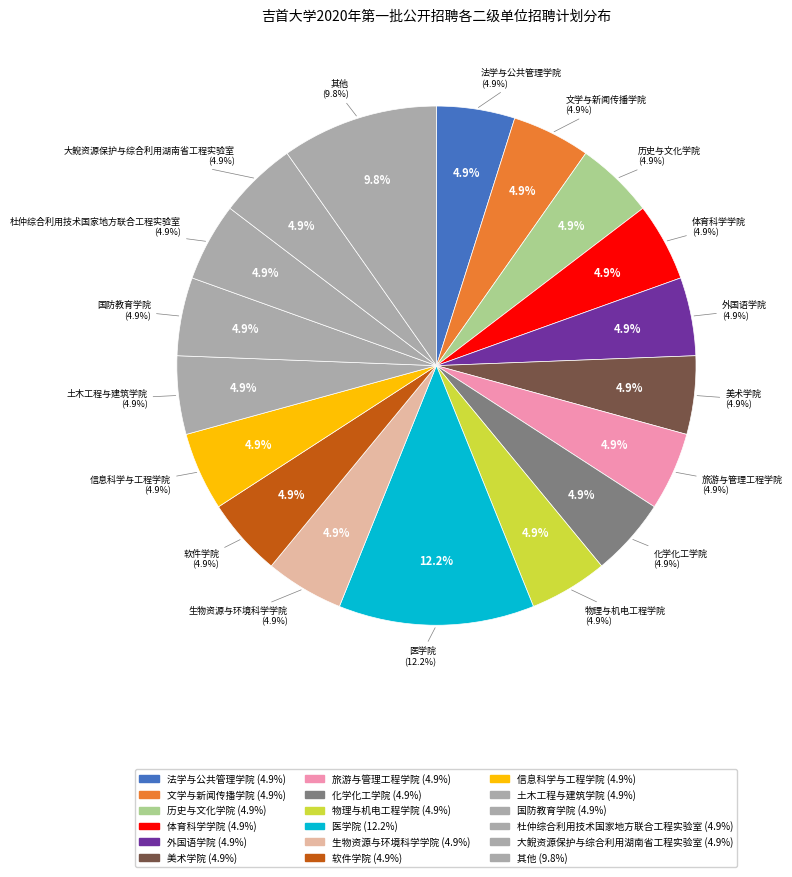

Does any single category account for the majority?

No